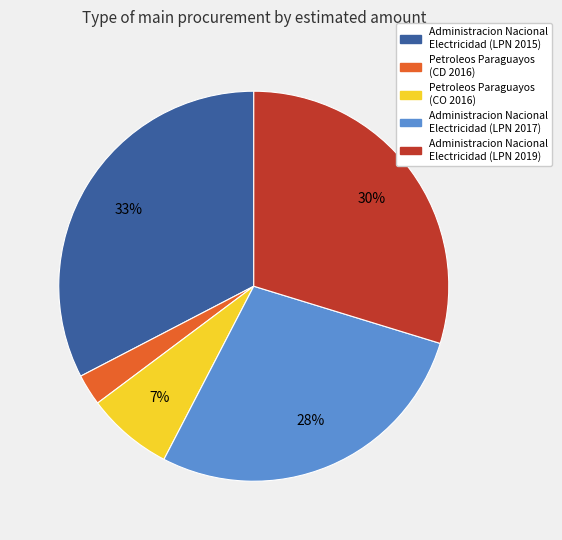

What percentage is the Administracion Nacional Electricidad (LPN 2017) slice, to the nearest percent?

28%